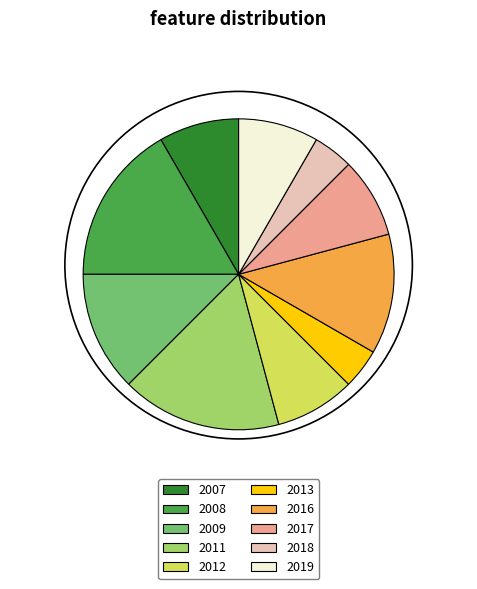

Which has a higher value, 2011 or 2019?

2011